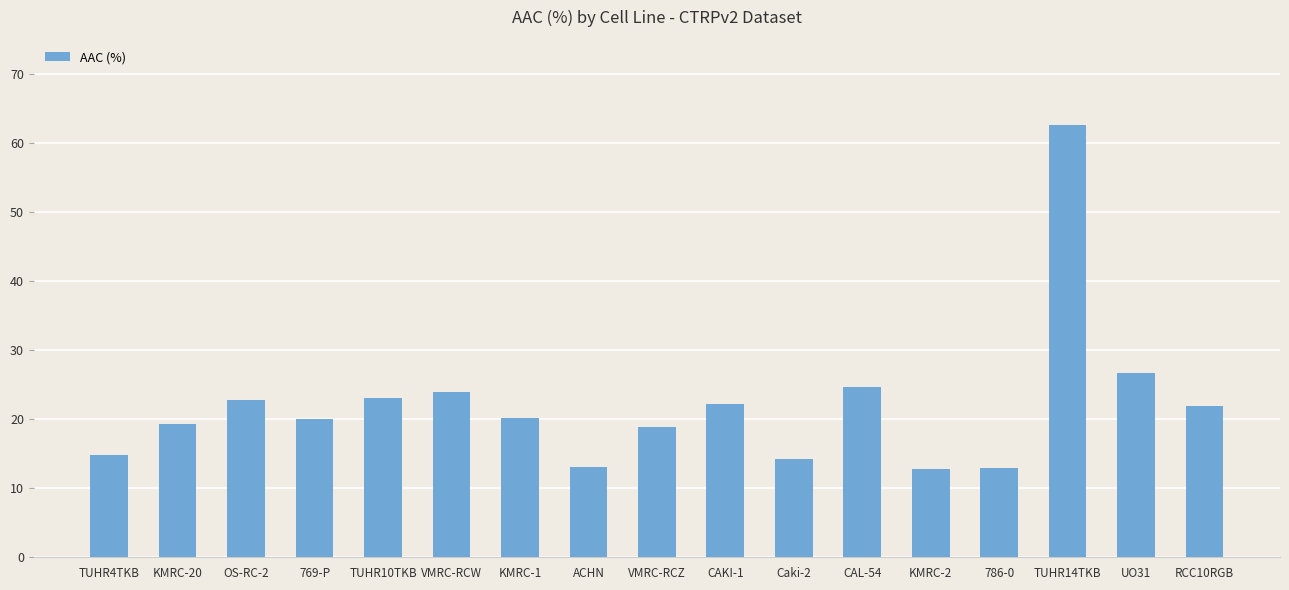

What is the approximate value at TUHR10TKB?

23.1